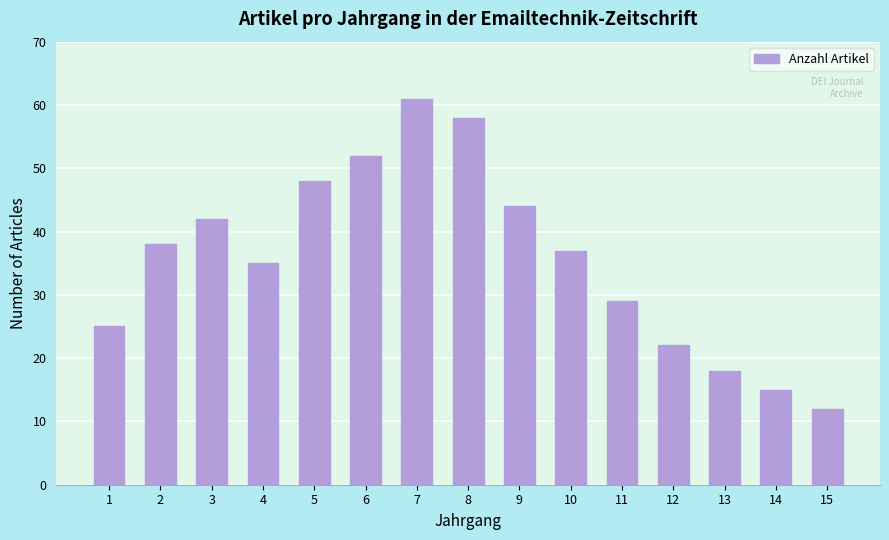

Between 15 and 4, which is larger?

4